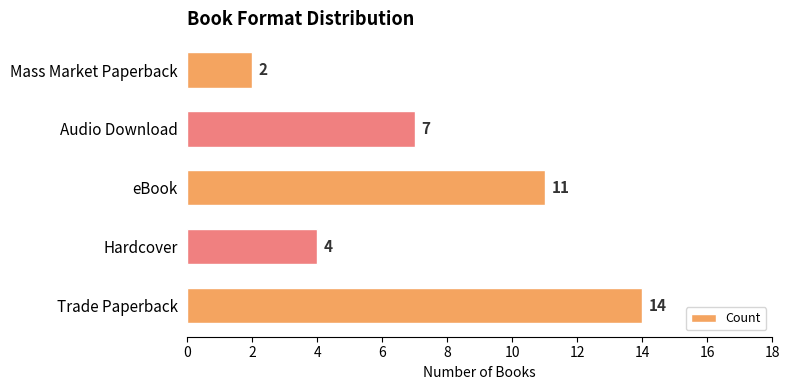

Reading bottom to top, list all the values displayed in this chart.

14	4	11	7	2